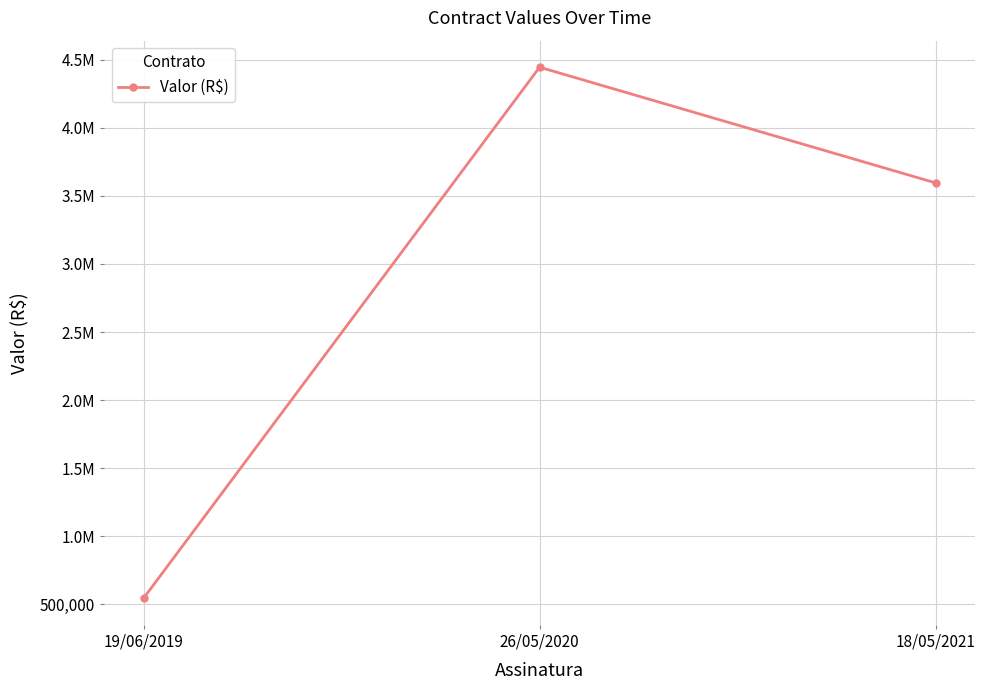

What position from the left is 26/05/2020?

2